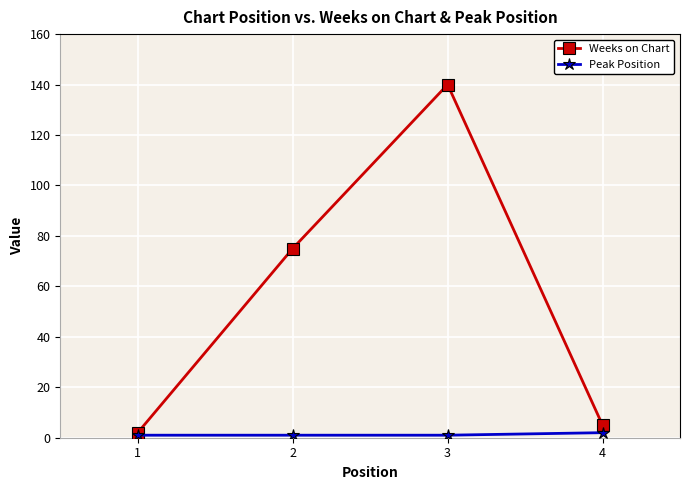

How many data points does each series have?

4